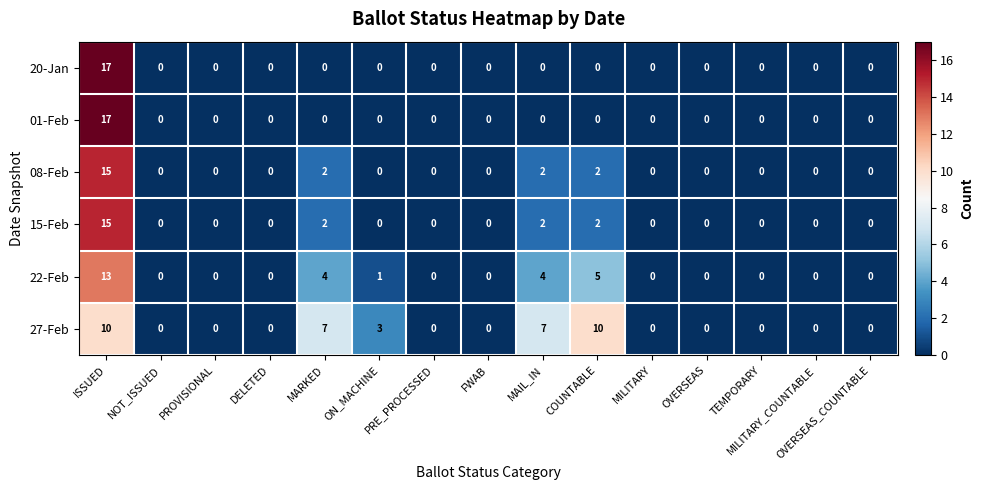

How many 27-Feb values are between 0 and 7?

13